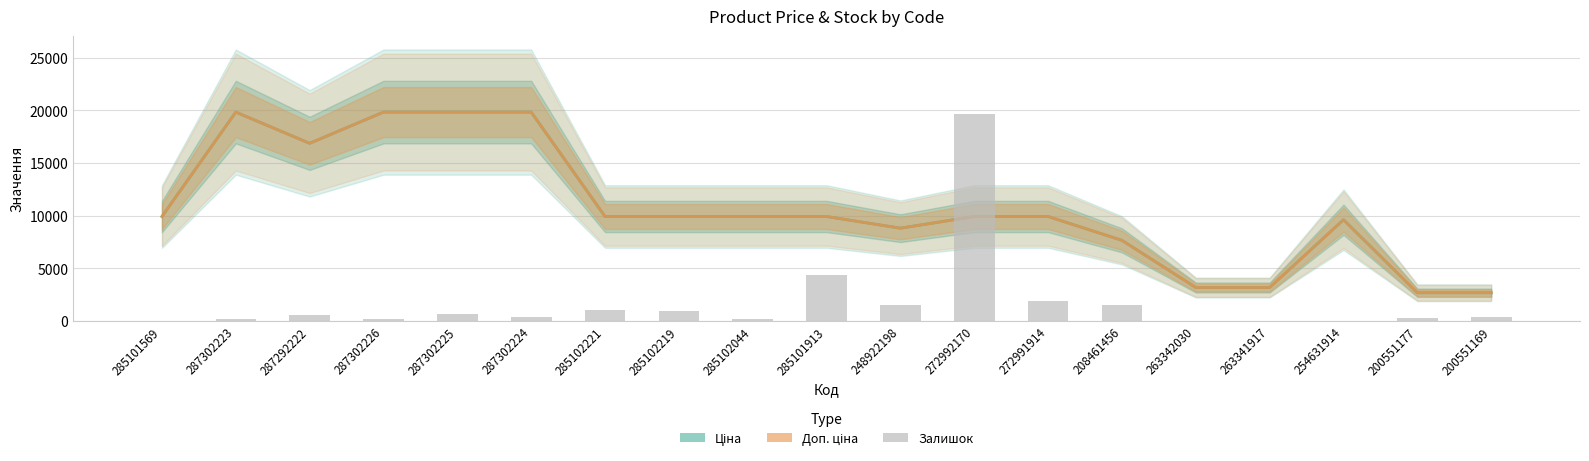

Are the bars horizontal?

No